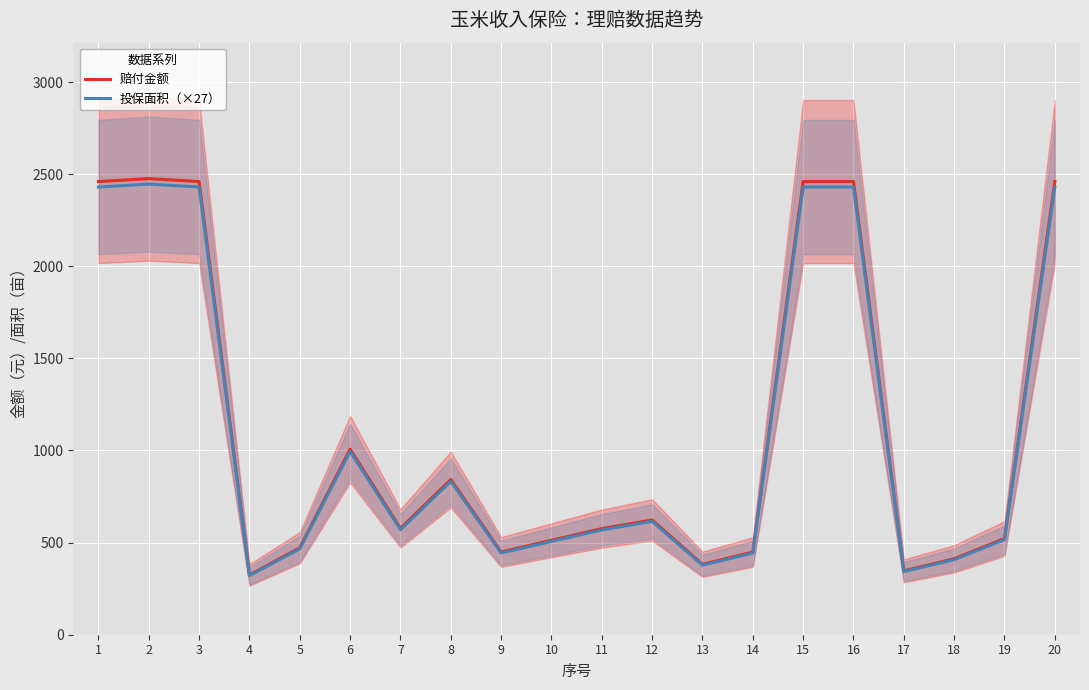

Rank the series by their maximum value, from highest to lowest.

赔付金额, 投保面积（×27）